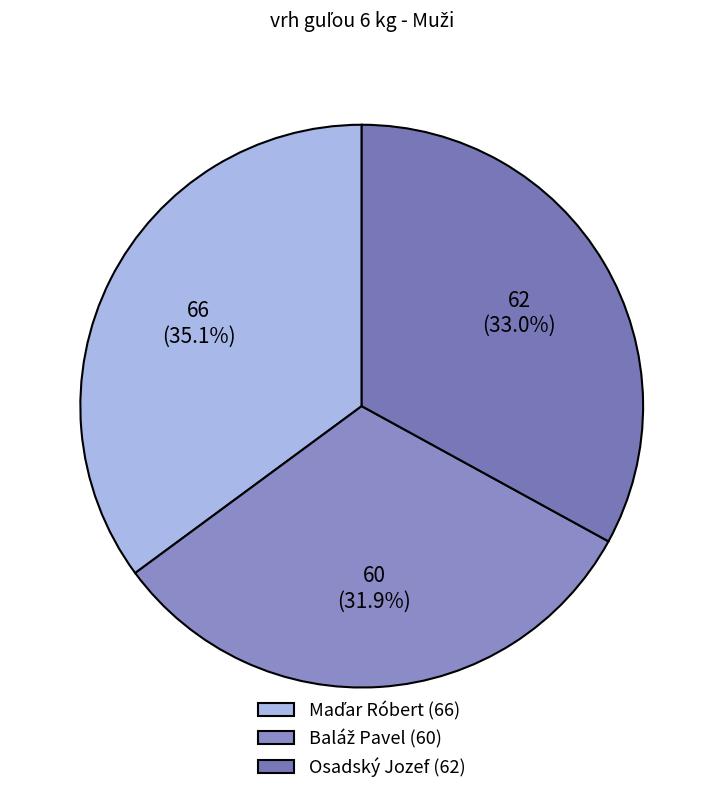

How many segments does this pie chart have?

3